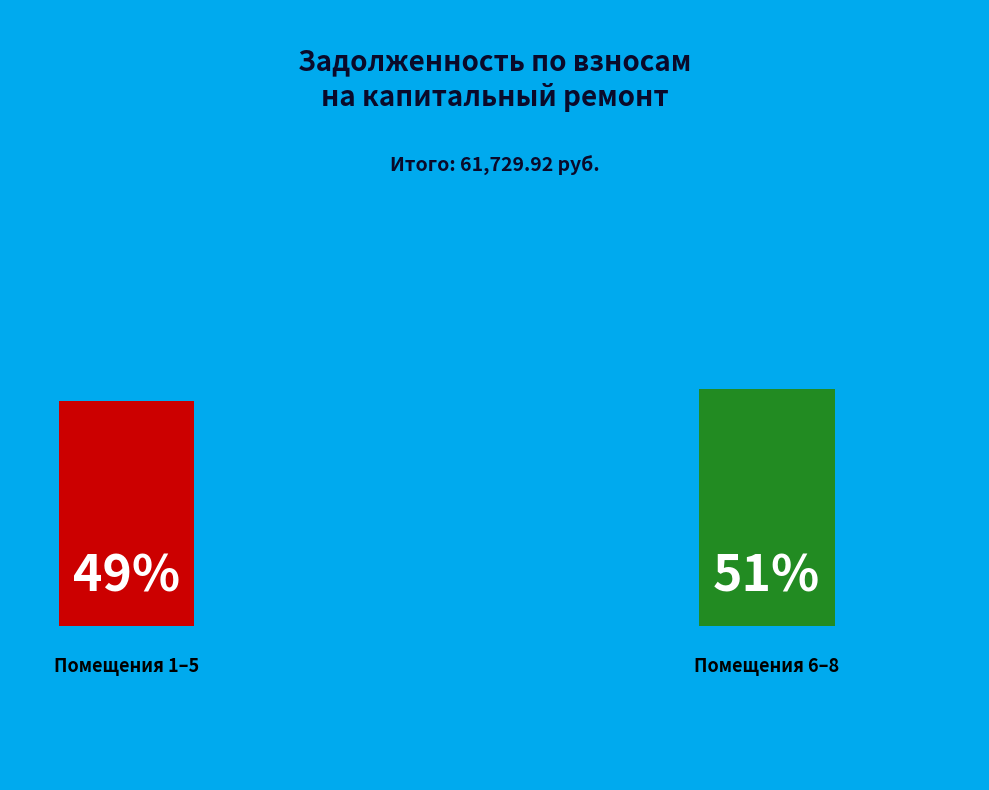

Is 3 the majority of the pie?

No